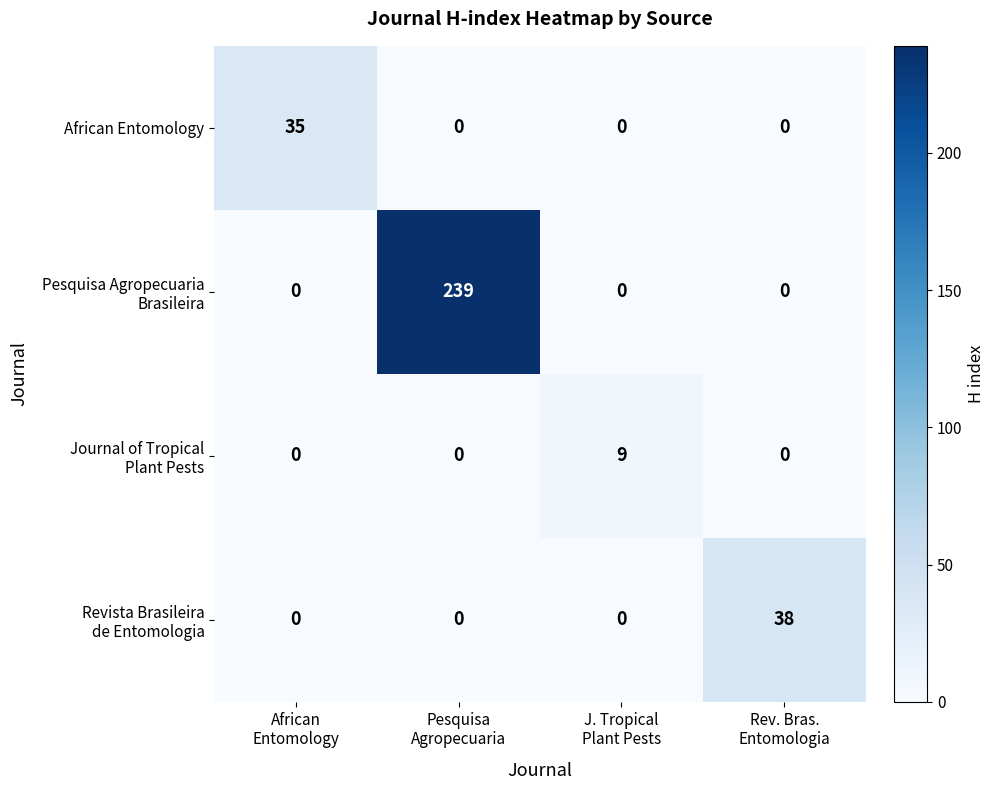

What is the difference between the maximum and minimum values in the African Entomology series?

35